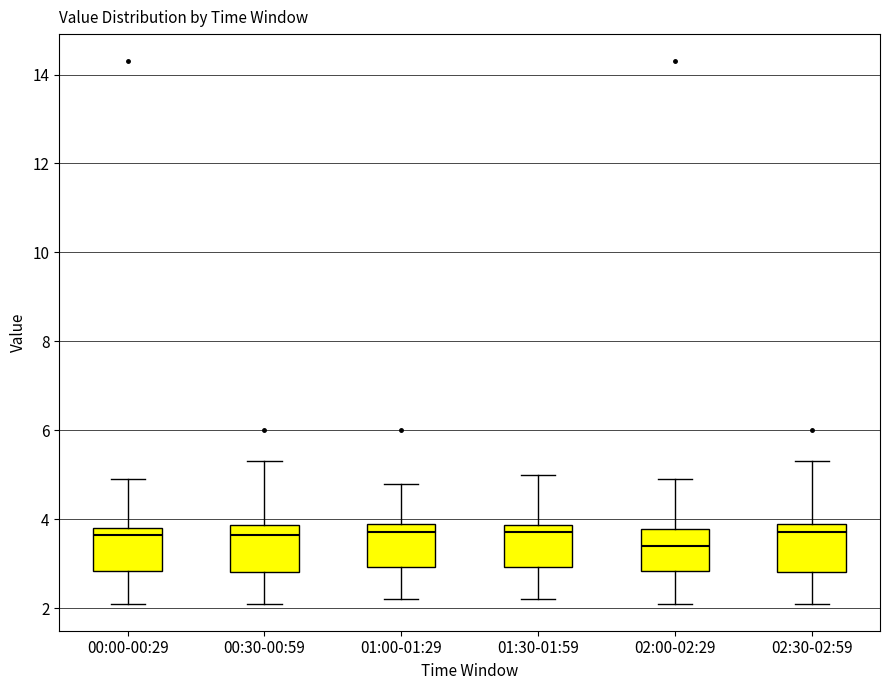

Which box's median line is the lowest?

02:00-02:29